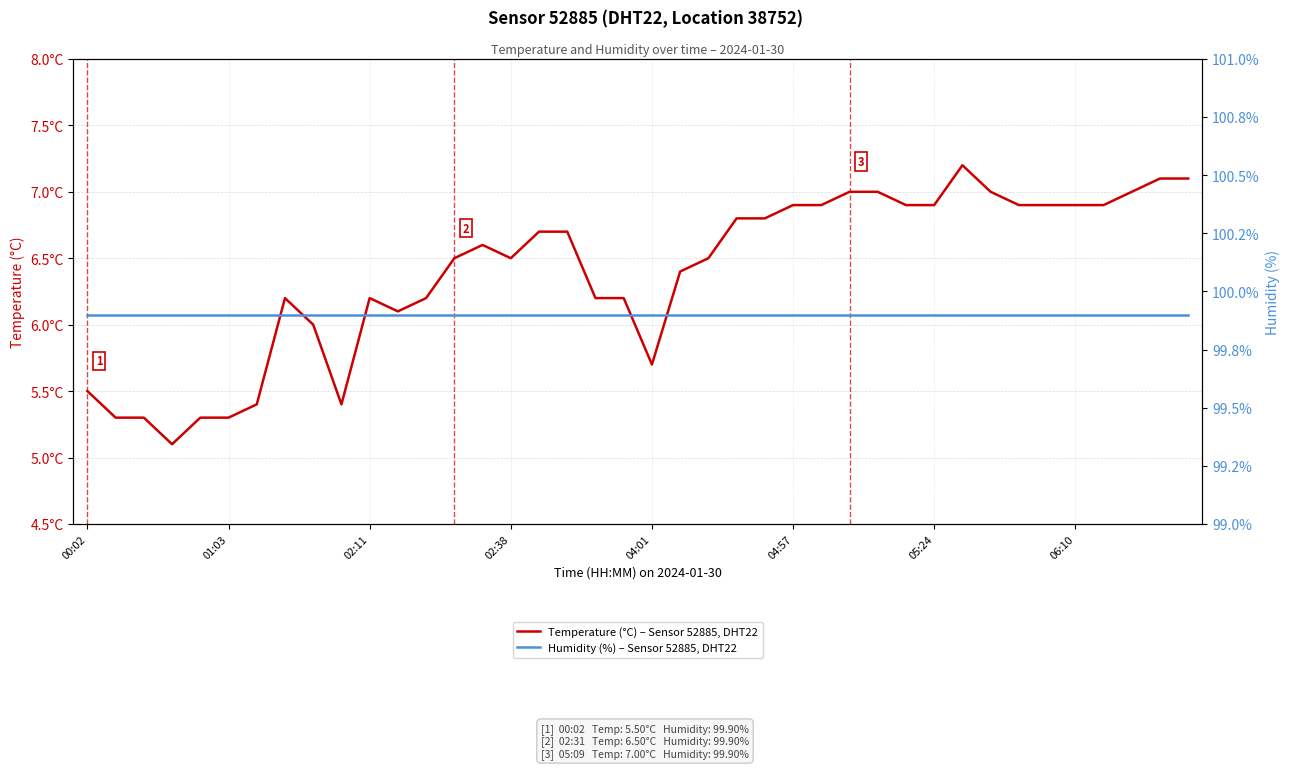

Which has a higher value, 9 or 15?

15